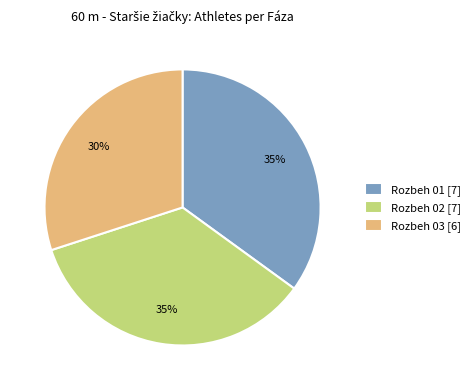

Does Rozbeh 02 account for over 50% of the chart?

No